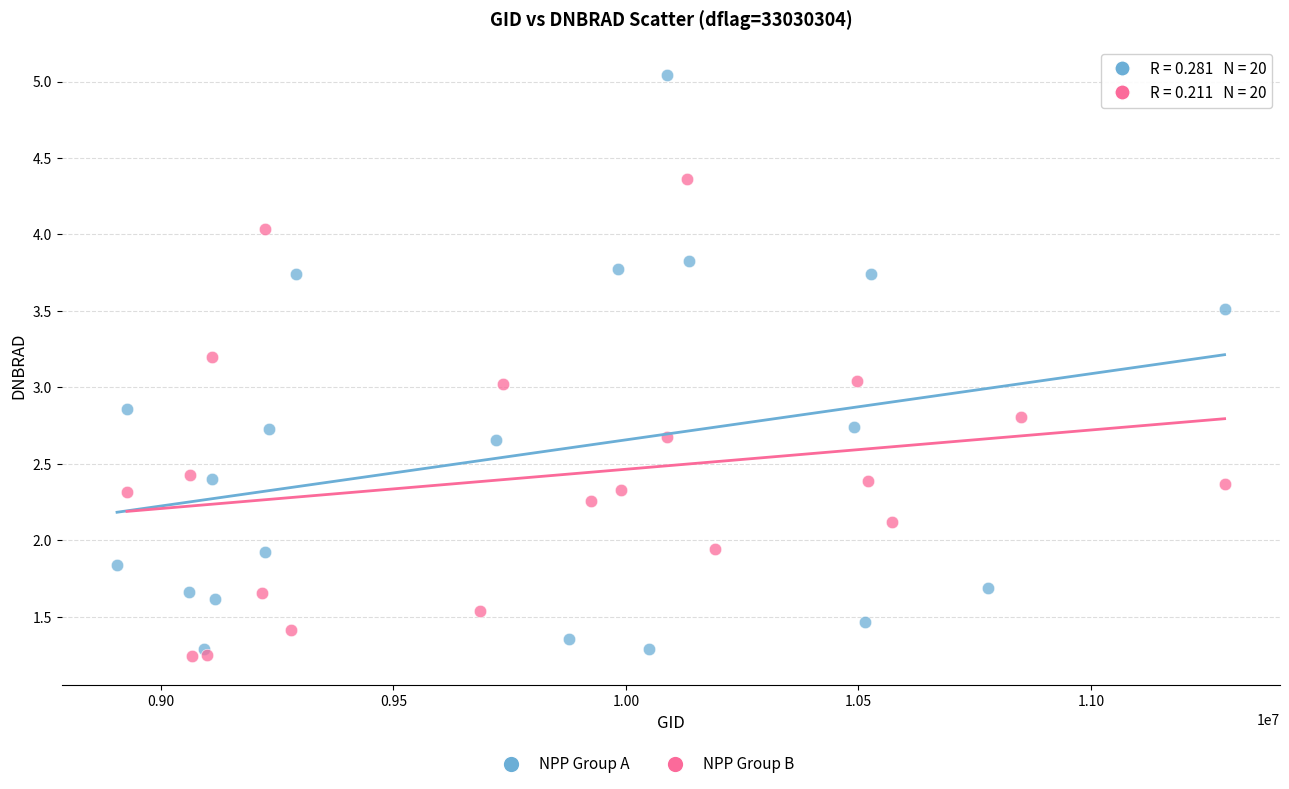

Which series has the widest spread of Y values?

NPP Group A